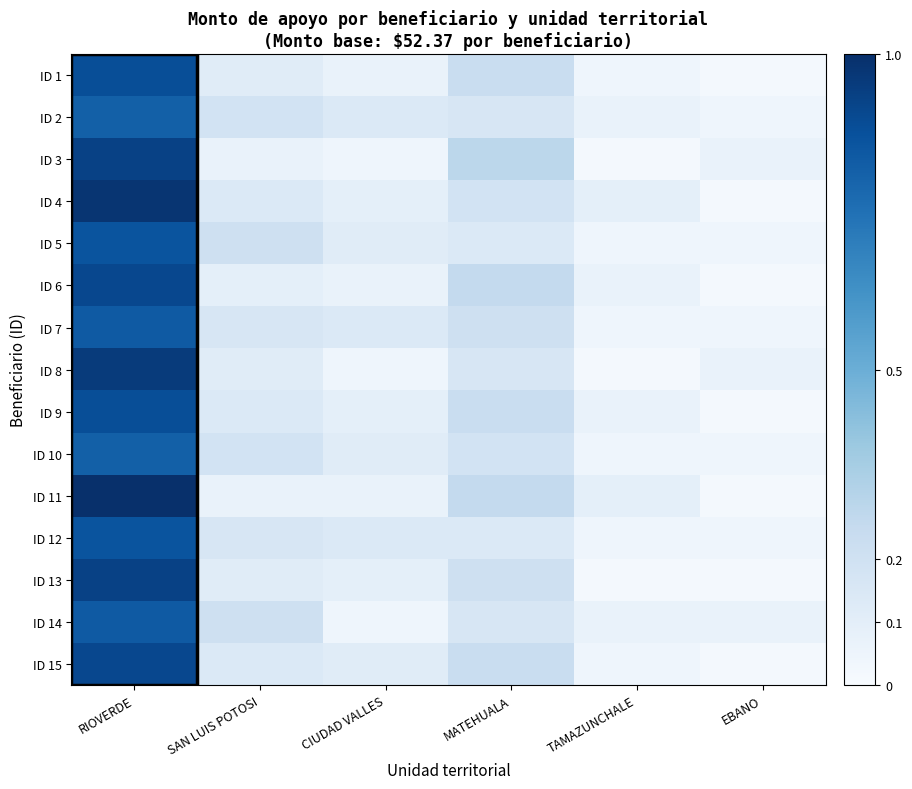

How many data points does each series have?

6